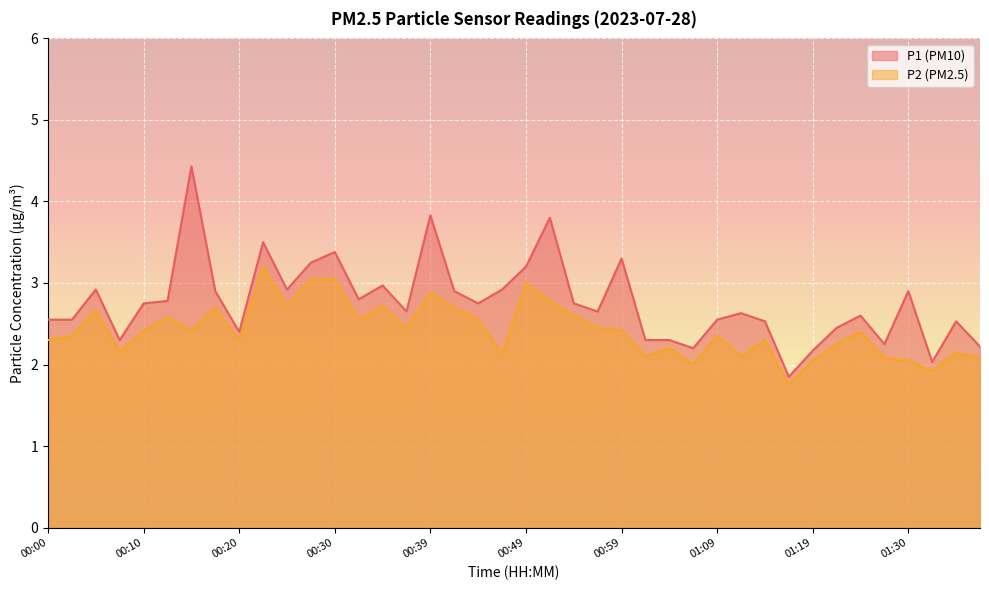

Is the value of P1 at 01:12 greater than the value of P2 at 00:47?

Yes